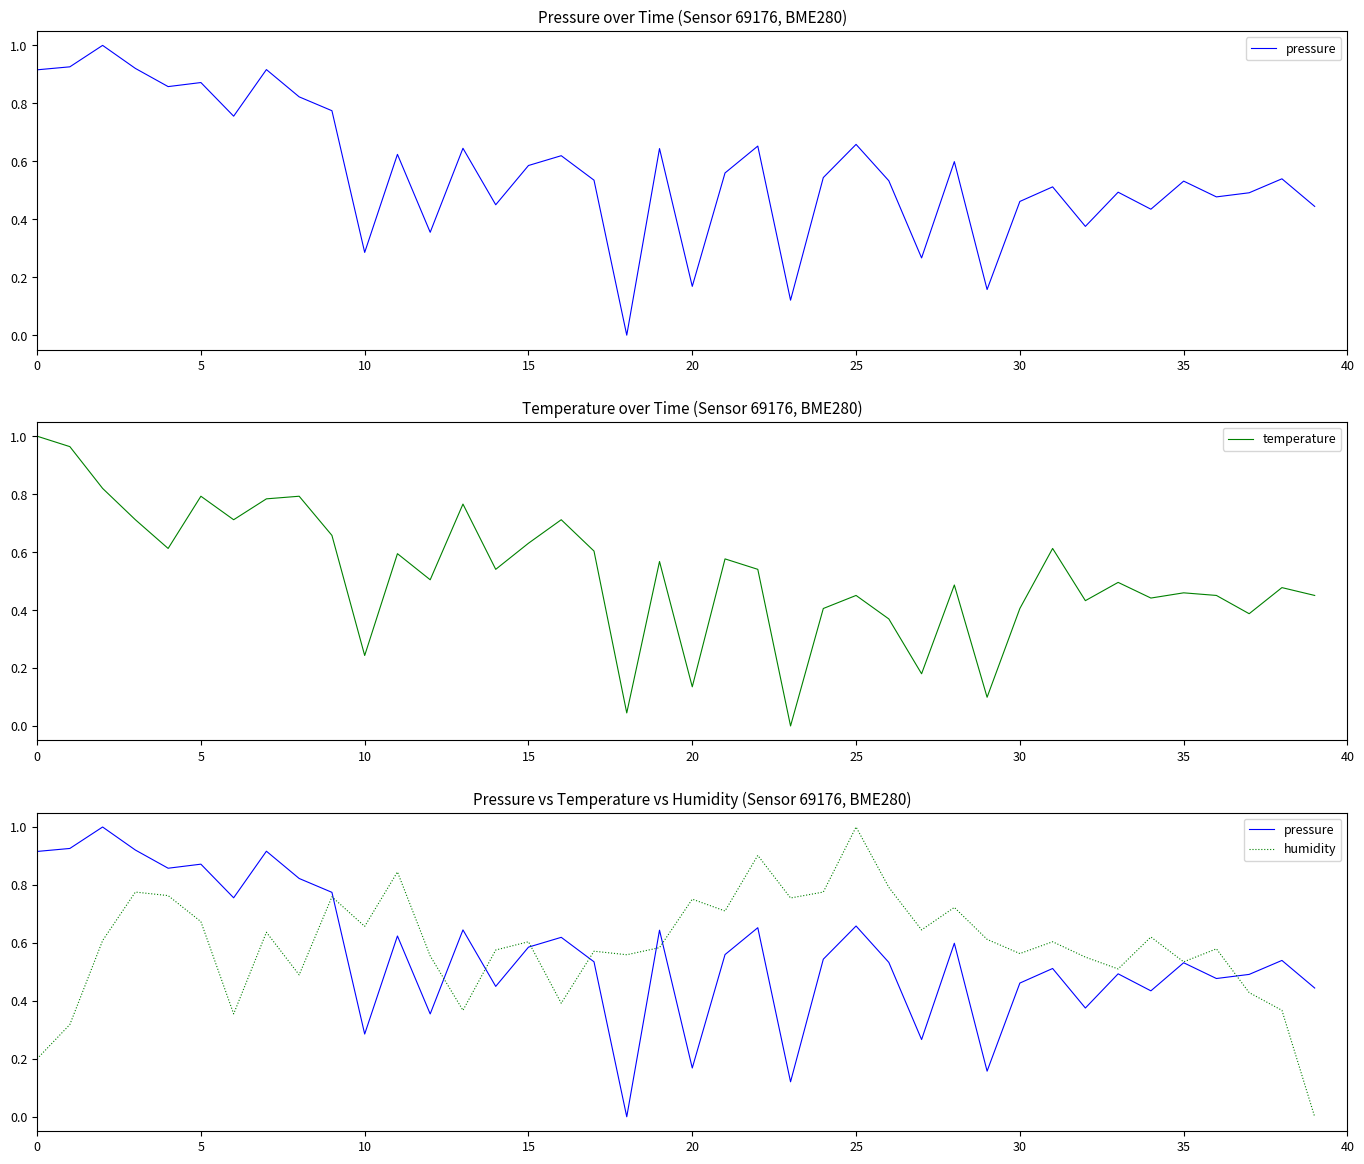

Reading left to right, extract all data points from this chart.

pressure: 0.9	0.9	1.0	0.9	0.9	0.9	0.8	0.9	0.8	0.8	0.3	0.6	0.4	0.6	0.4	0.6	0.6	0.5	0.0	0.6	0.2	0.6	0.7	0.1	0.5	0.7	0.5	0.3	0.6	0.2	0.5	0.5	0.4	0.5	0.4	0.5	0.5	0.5	0.5	0.4
temperature: 1.0	1.0	0.8	0.7	0.6	0.8	0.7	0.8	0.8	0.7	0.2	0.6	0.5	0.8	0.5	0.6	0.7	0.6	0.0	0.6	0.1	0.6	0.5	0.0	0.4	0.5	0.4	0.2	0.5	0.1	0.4	0.6	0.4	0.5	0.4	0.5	0.5	0.4	0.5	0.5
humidity: 0.2	0.3	0.6	0.8	0.8	0.7	0.4	0.6	0.5	0.8	0.7	0.8	0.6	0.4	0.6	0.6	0.4	0.6	0.6	0.6	0.8	0.7	0.9	0.8	0.8	1.0	0.8	0.6	0.7	0.6	0.6	0.6	0.6	0.5	0.6	0.5	0.6	0.4	0.4	0.0